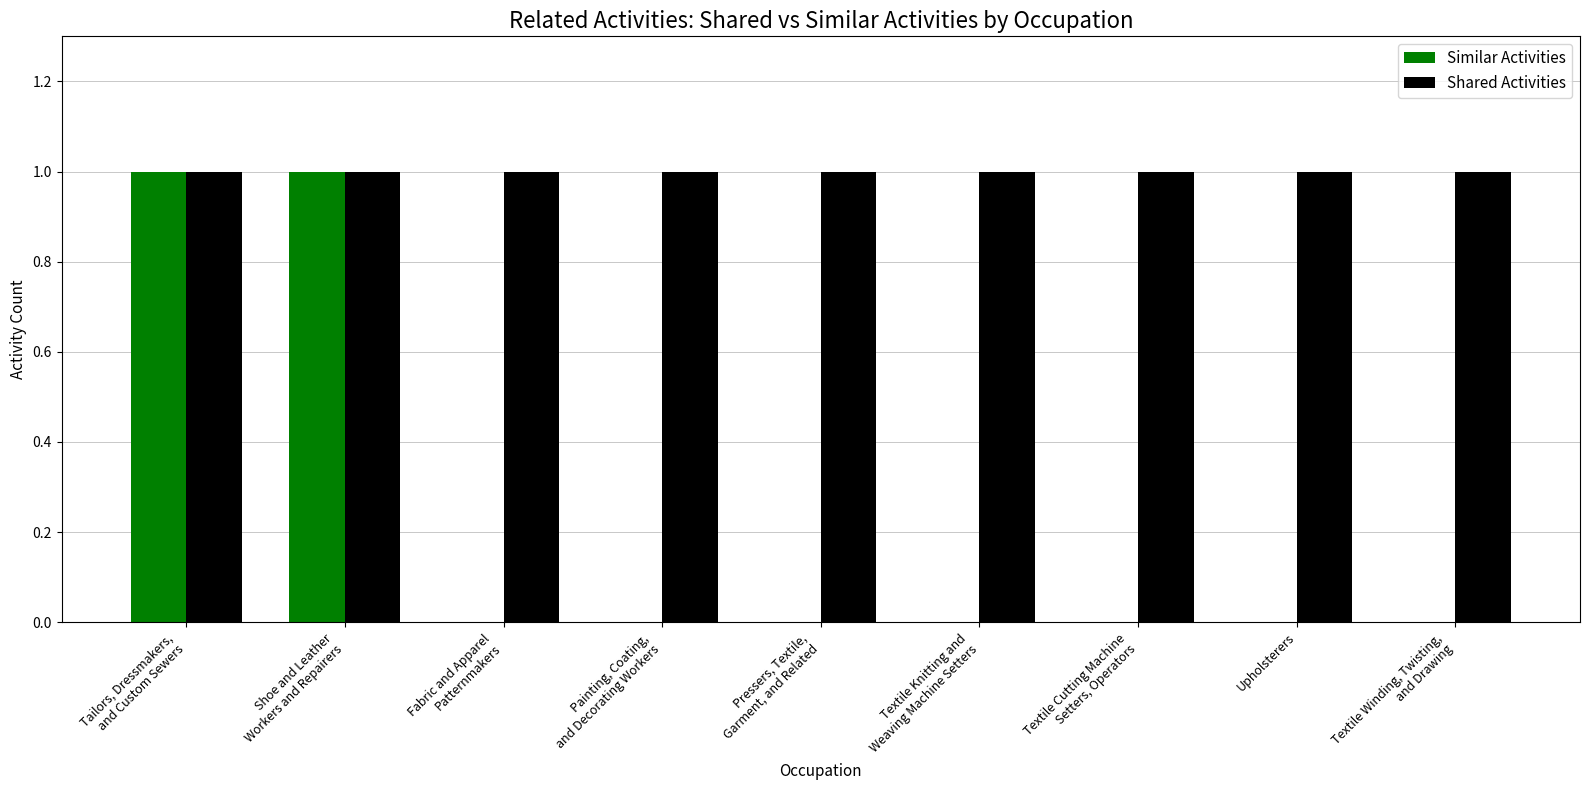

How many groups of bars are there?

9